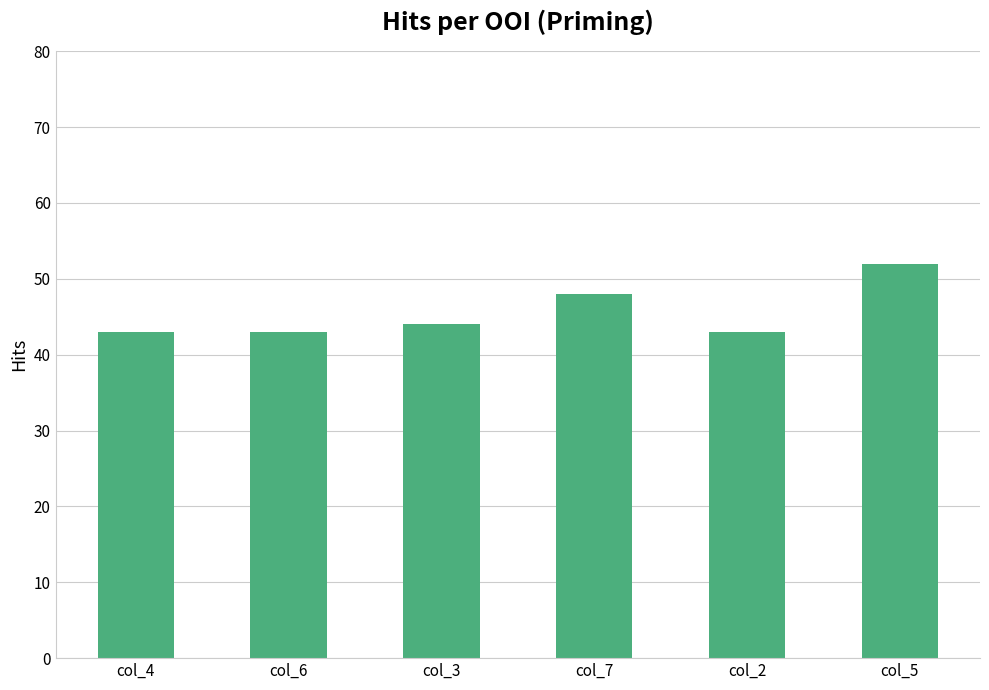

Are the bars horizontal?

No